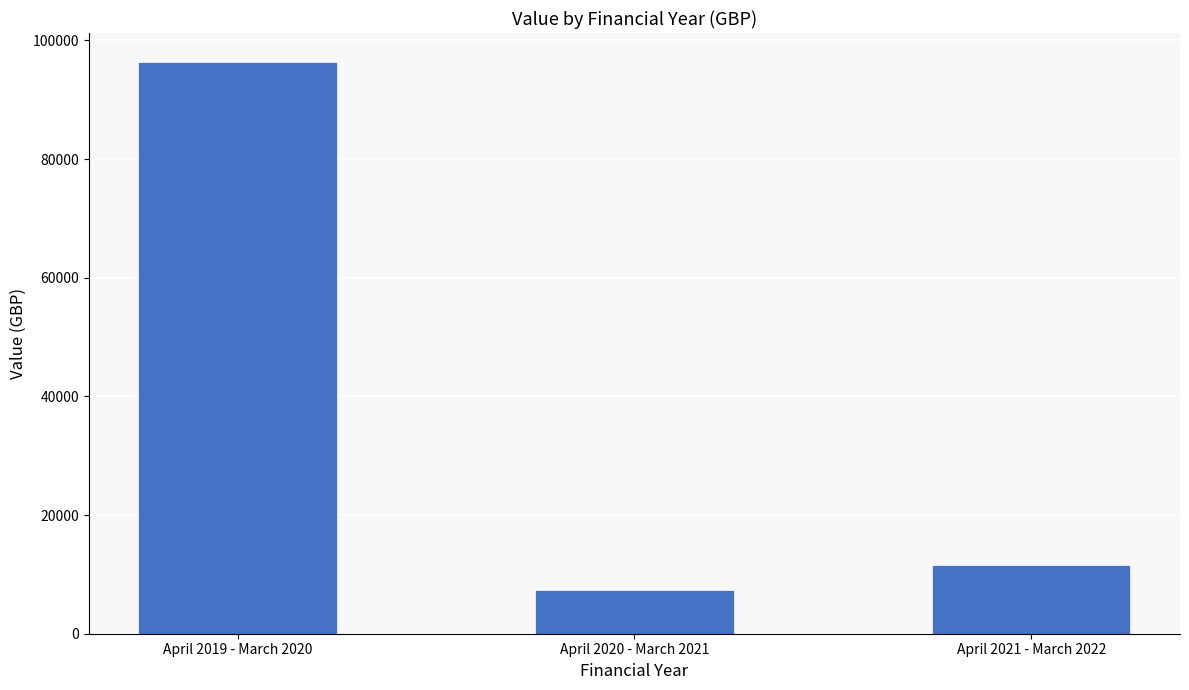

Rank the categories by value from highest to lowest.

April 2019 - March 2020, April 2021 - March 2022, April 2020 - March 2021